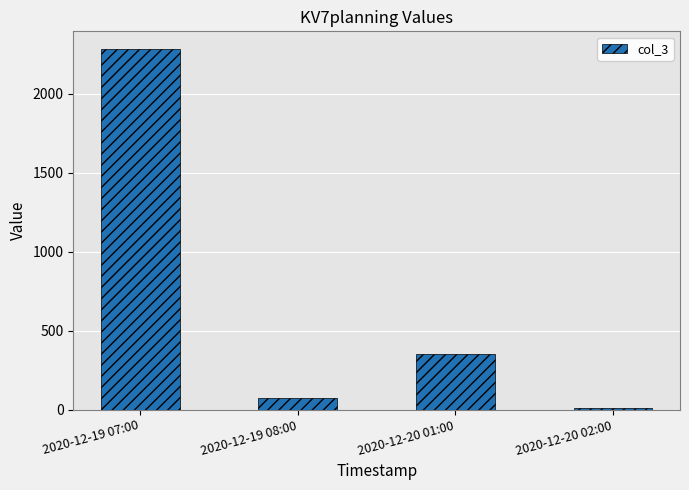

Count the number of data series in this chart.

1